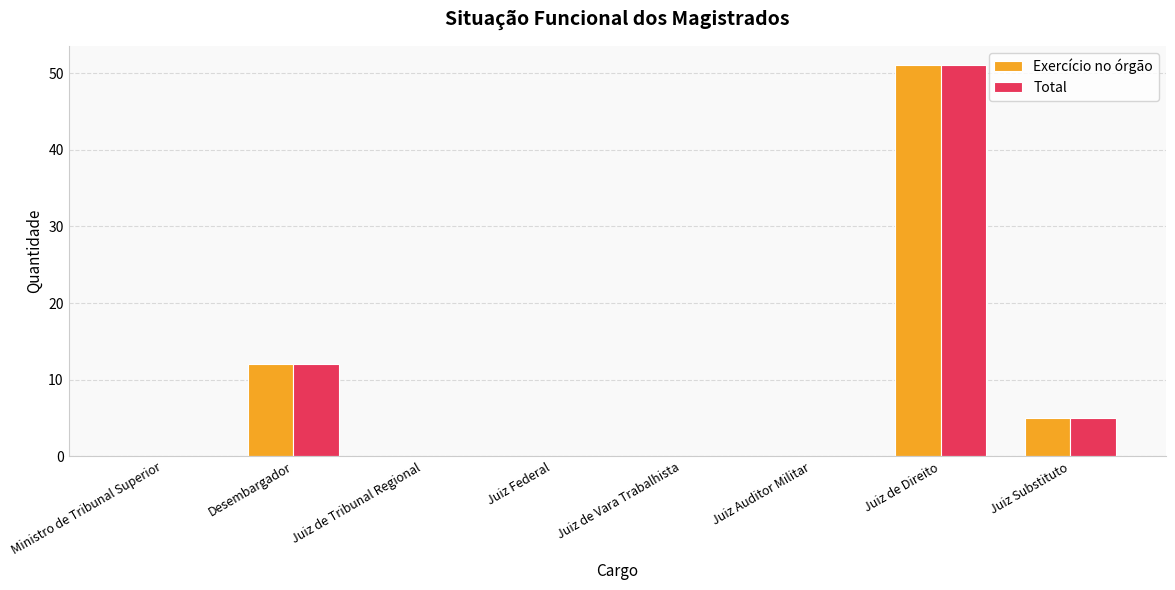

Is it true that Total equals 5 at Juiz Substituto?

True